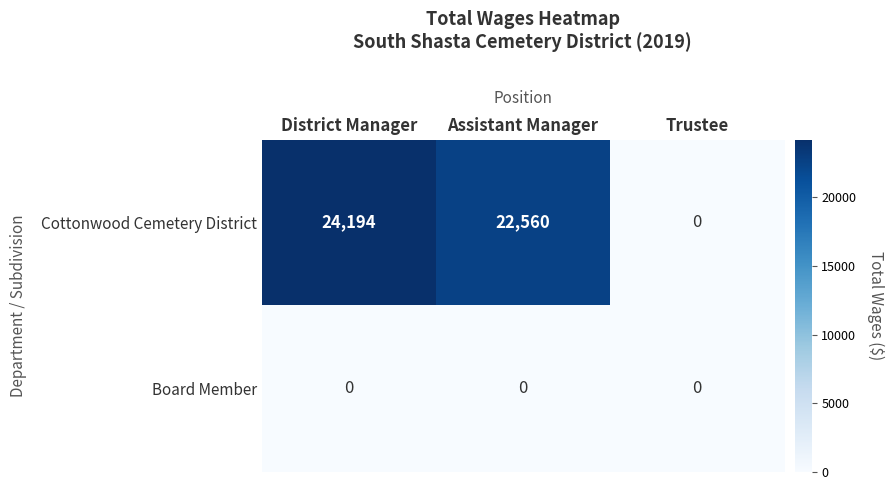

Which series has the largest total across all categories?

Cottonwood Cemetery District